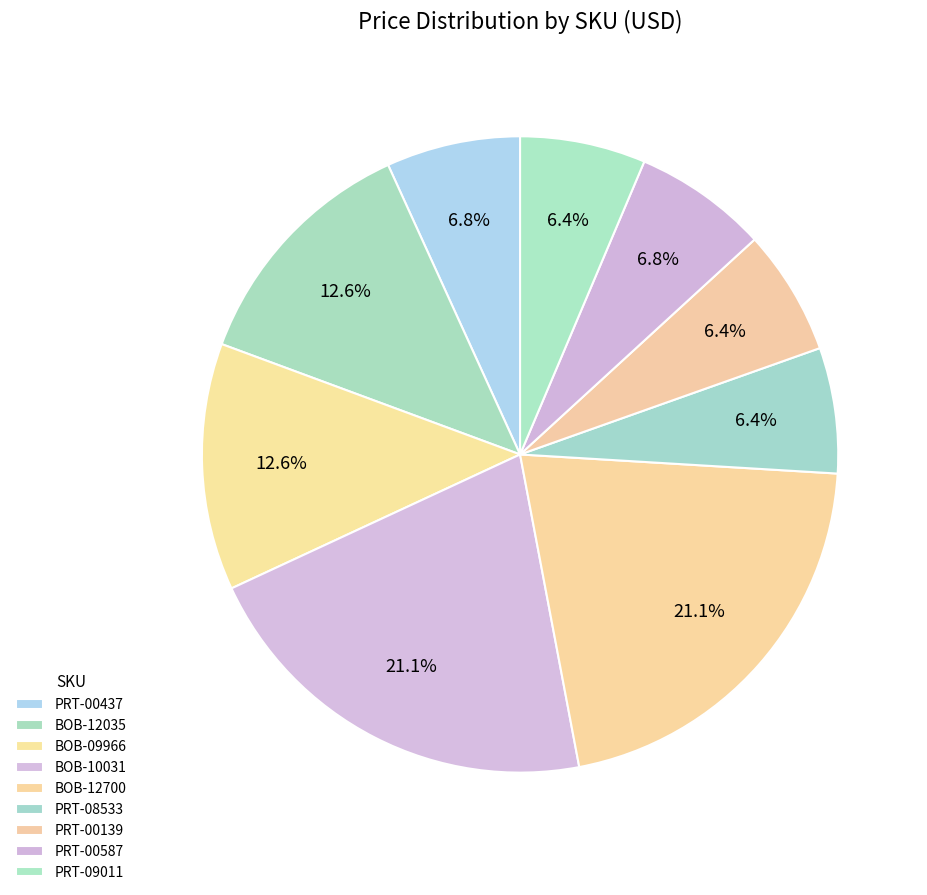

How many slices are in this pie chart?

9